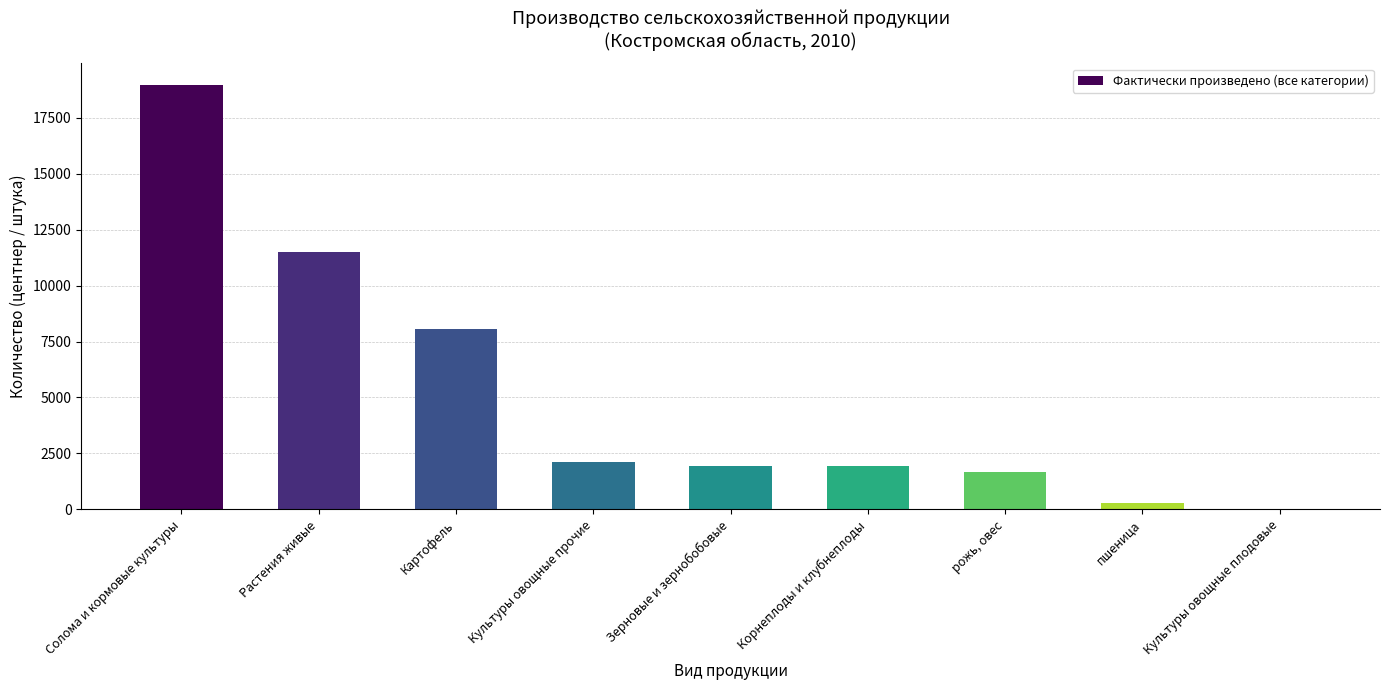

Where is the data nearest to the value 9497?

Картофель